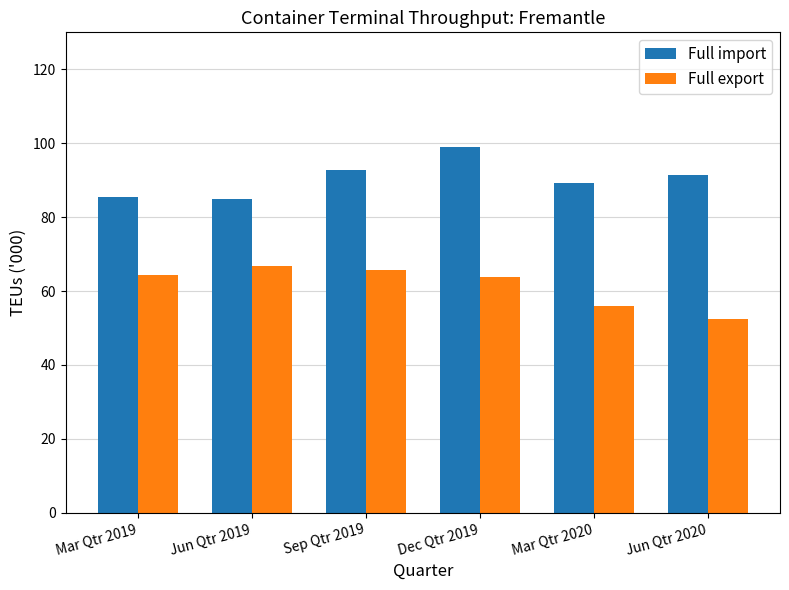

How many series are shown in this chart?

2